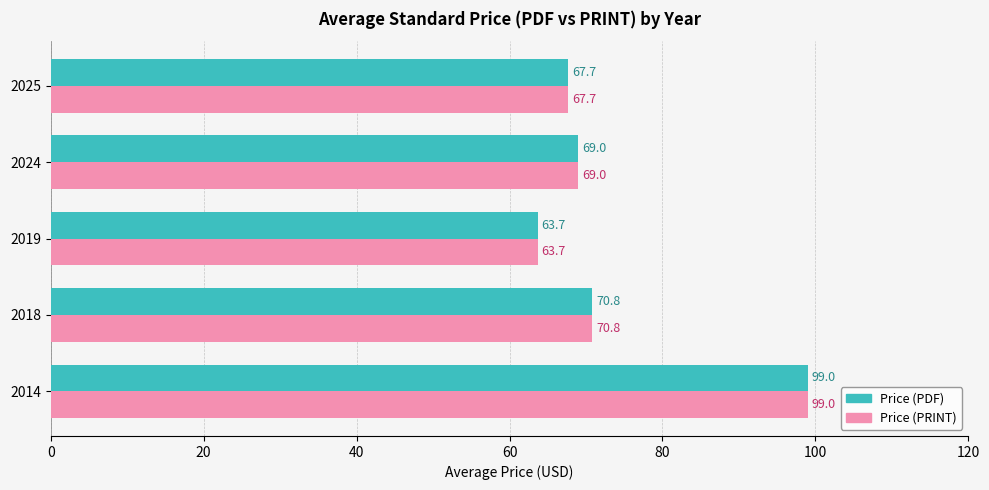

What is the sum of all Price (PRINT) values?

370.2